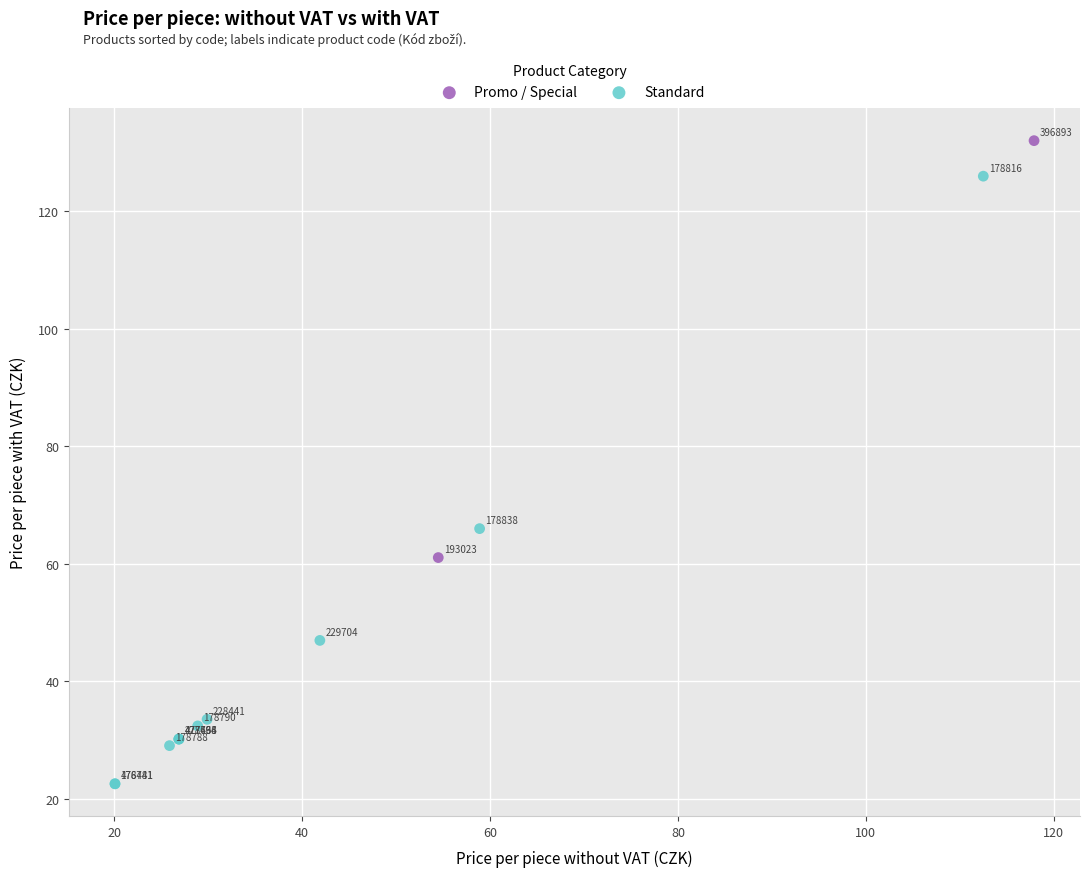

Which series has the widest spread of Y values?

Standard